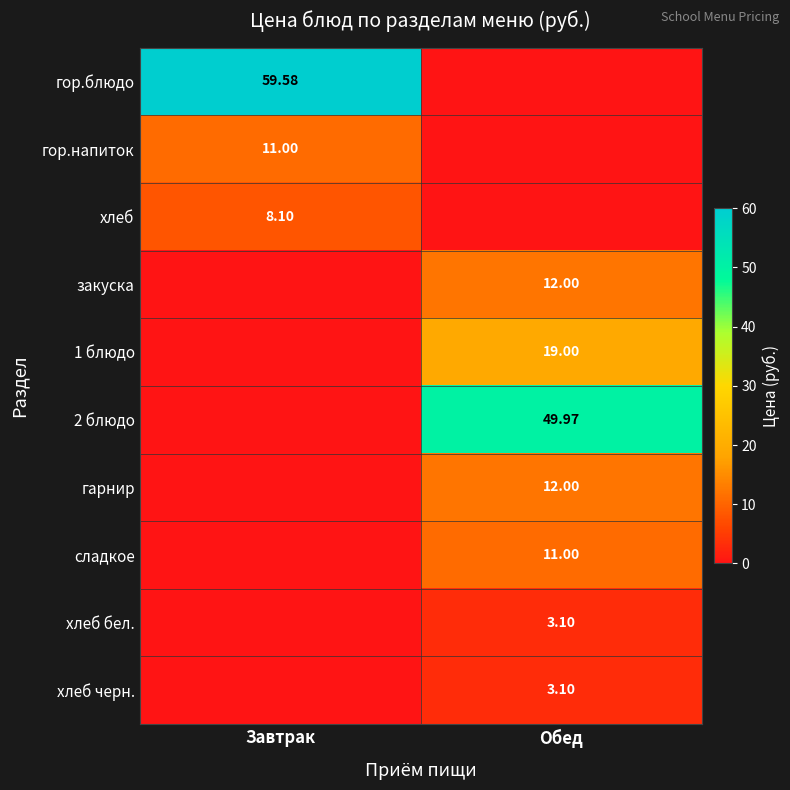

The value of 1 блюдо at Обед is 19.0. True or false?

True